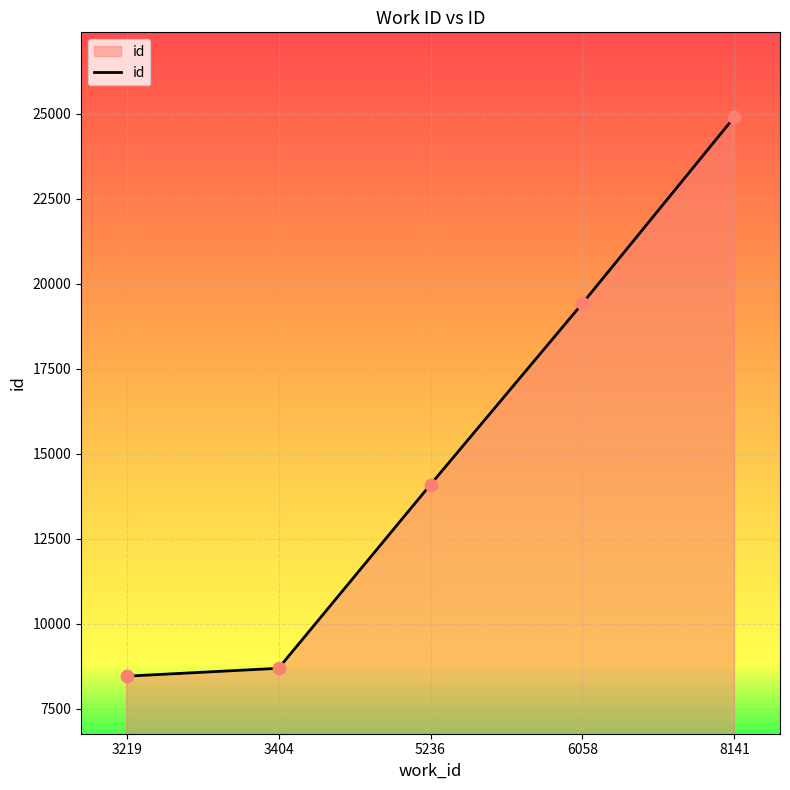

What is the change in value from 3219 to 8141?

+16442